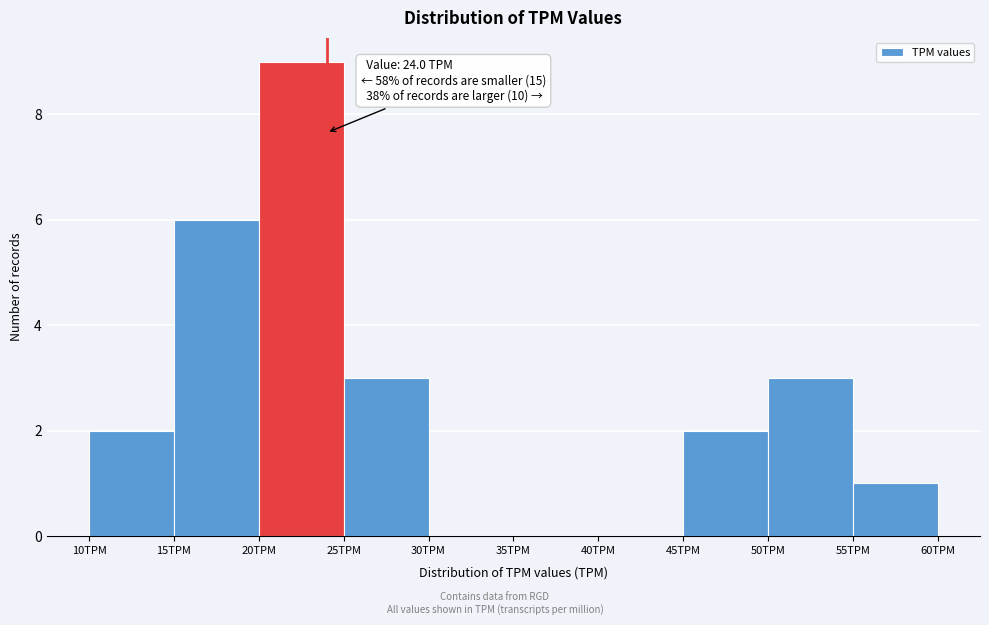

Over which range of the x-axis is the bar tallest?

20 to 25